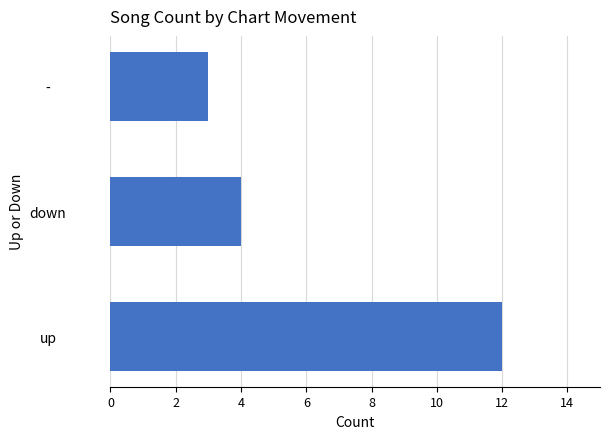

Which label corresponds to the smallest value in the chart?

-